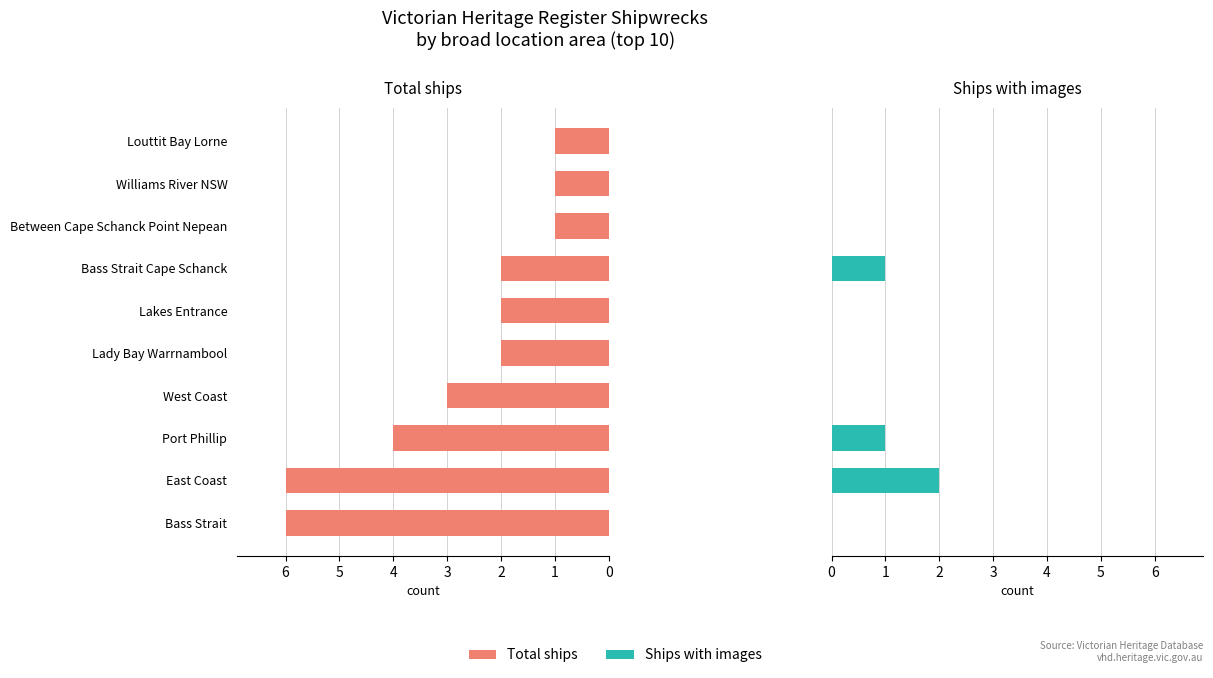

How many groups of bars are there?

10